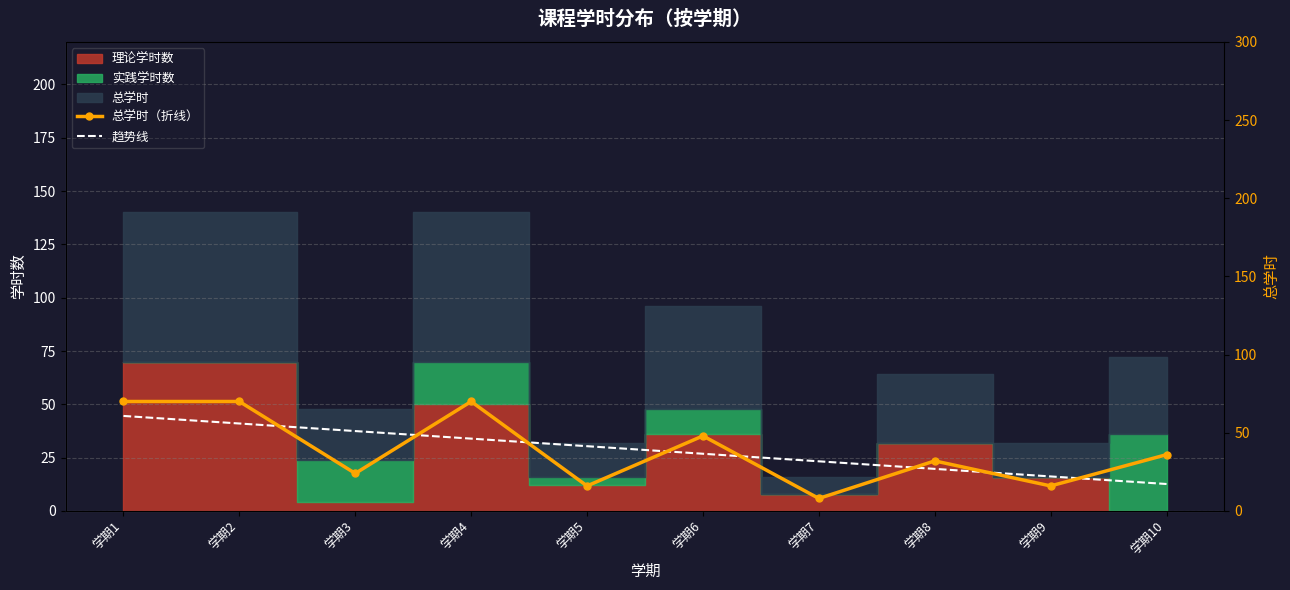

The value of 总学时（折线） at 学期6 is 69.1. True or false?

False